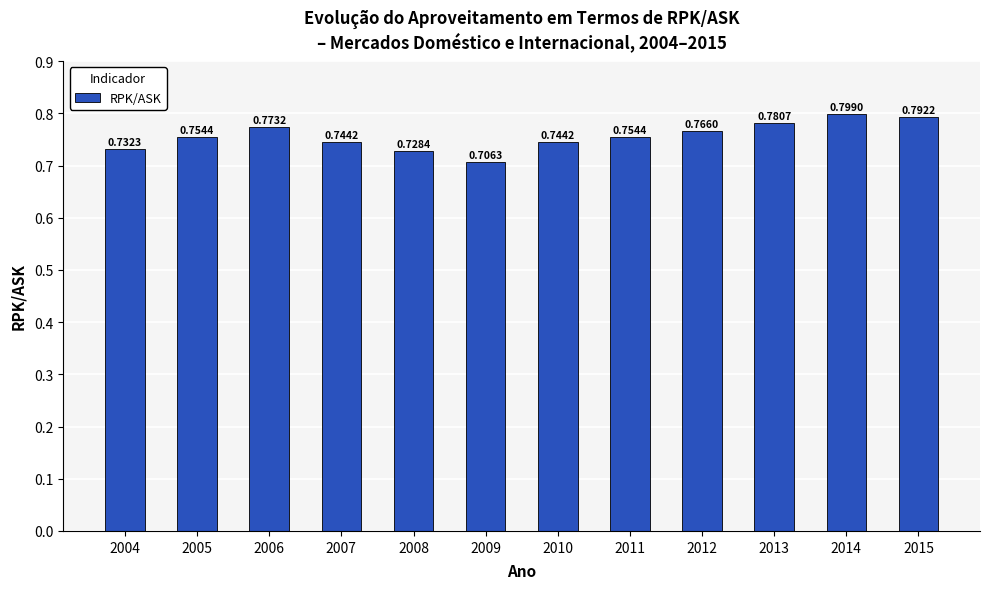

Which has a higher value, 2005 or 2009?

2005